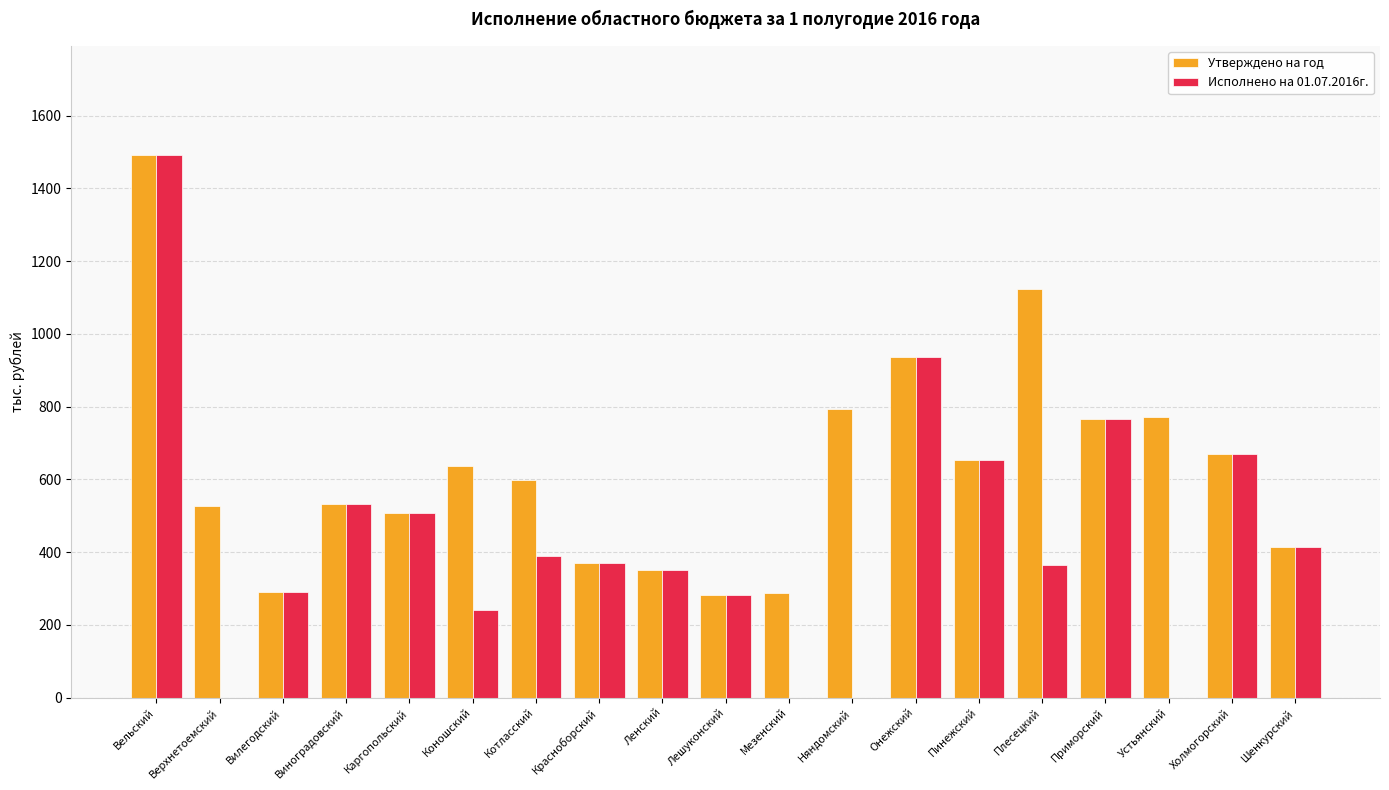

Is the value of Утверждено на год at Пинежский greater than the value of Исполнено на 01.07.2016г. at Каргопольский?

Yes